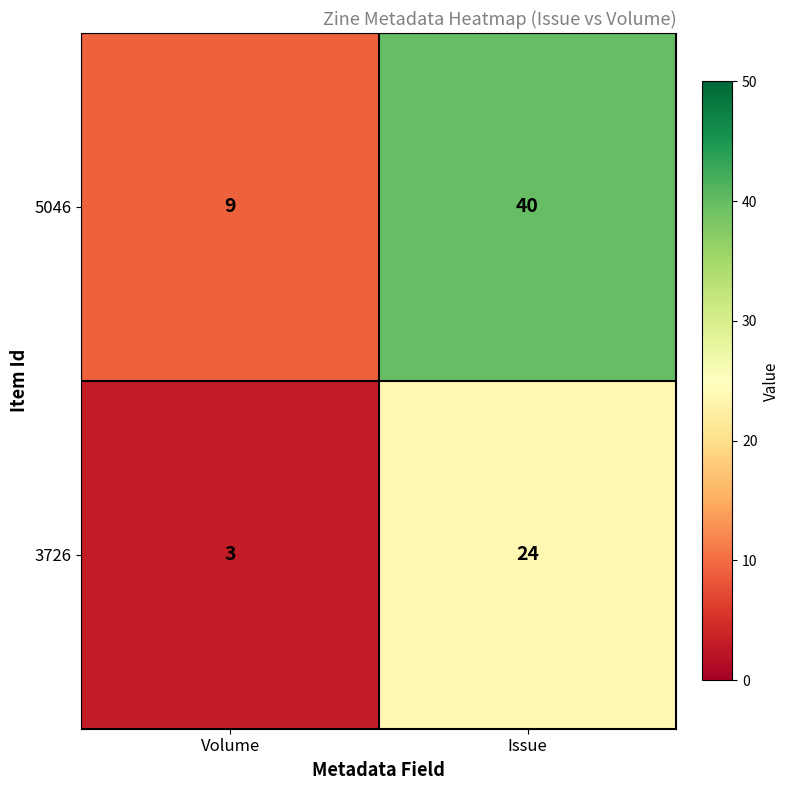

Which series has the widest spread of values?

5046